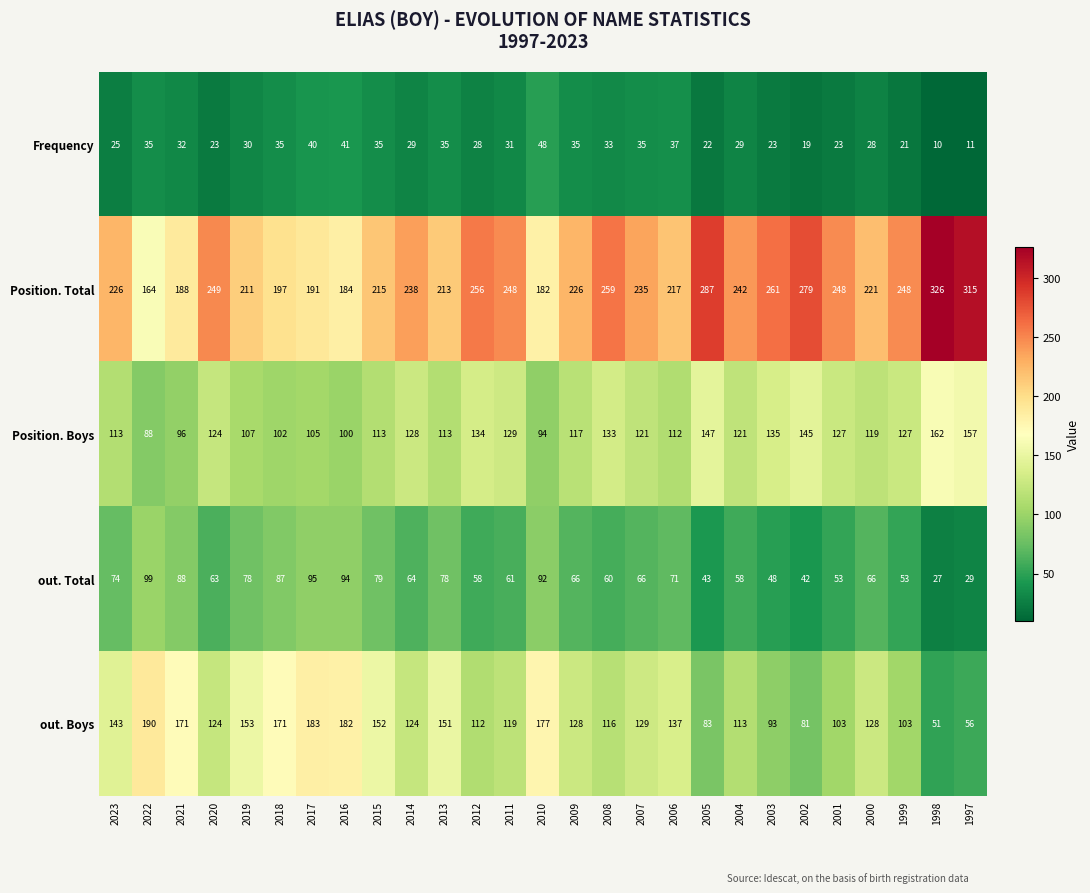

What is the sum of the Position. Boys values at 1999 and 2011?

256